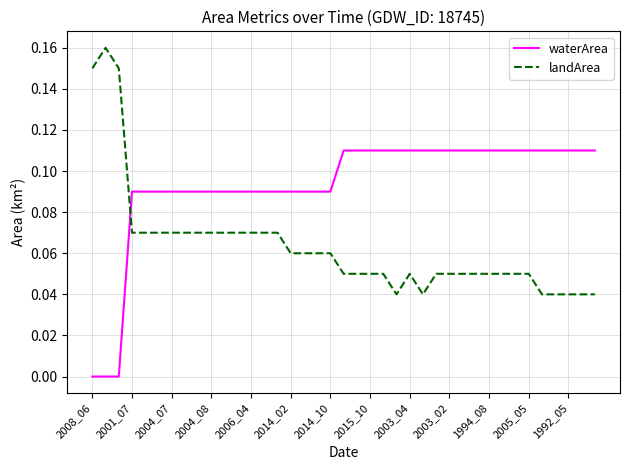

True or false: landArea and waterArea intersect in this chart.

True